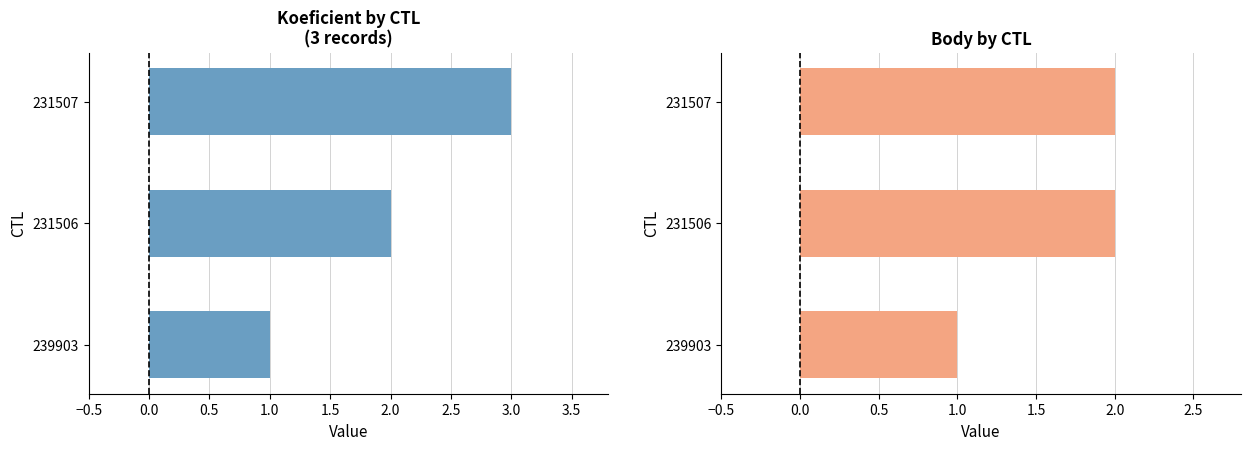

What is the difference between the second highest and minimum values in the Koeficient series?

1